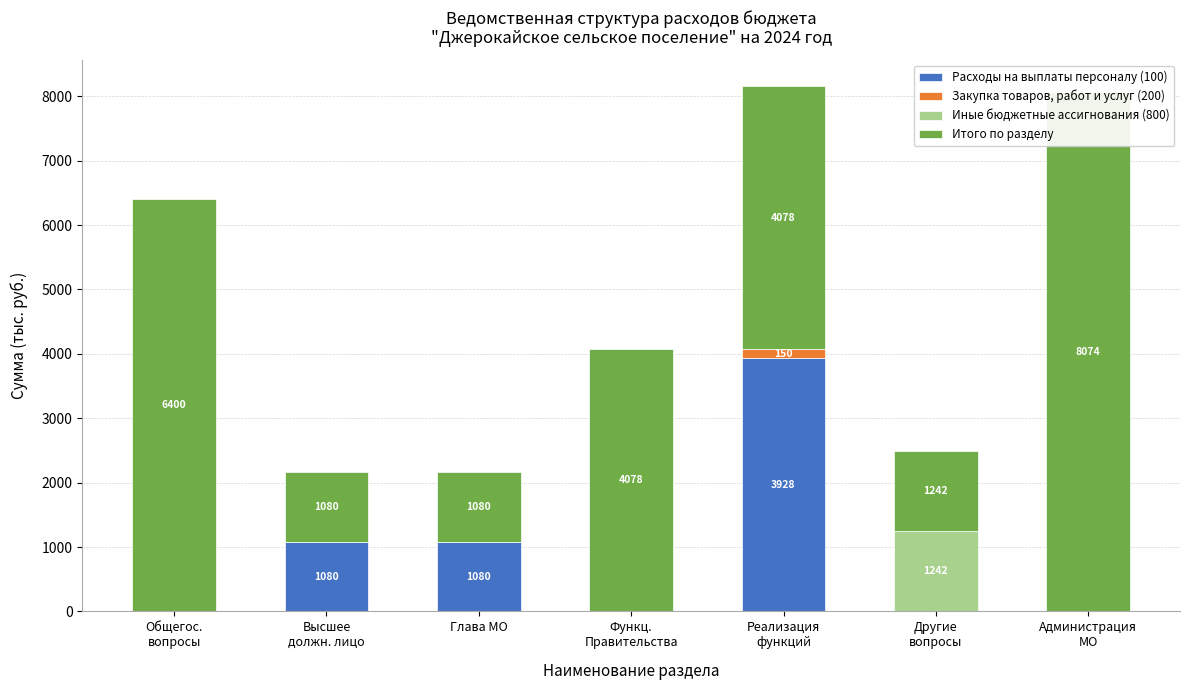

How many groups of bars are there?

7